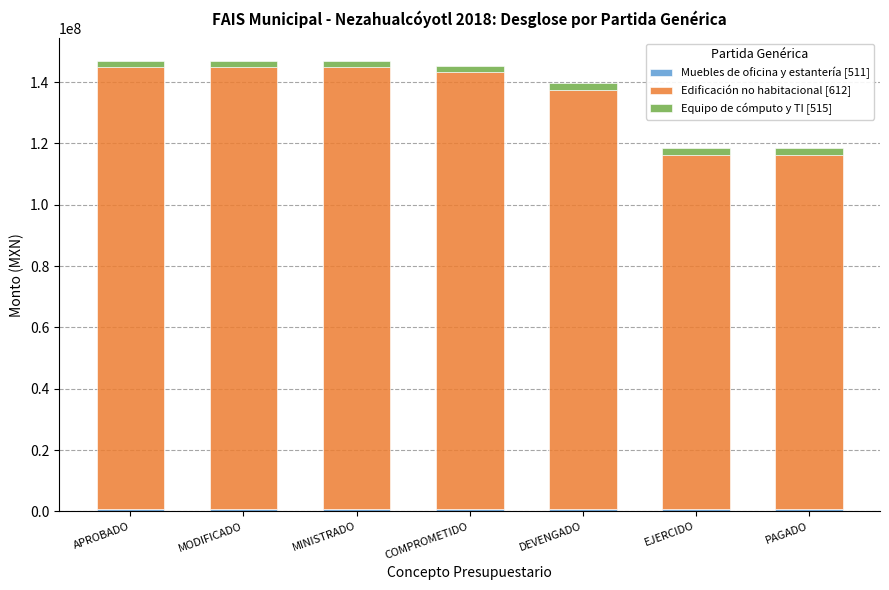

What is the sum of the Edificación no habitacional [612] values at COMPROMETIDO and MINISTRADO?

286293515.9